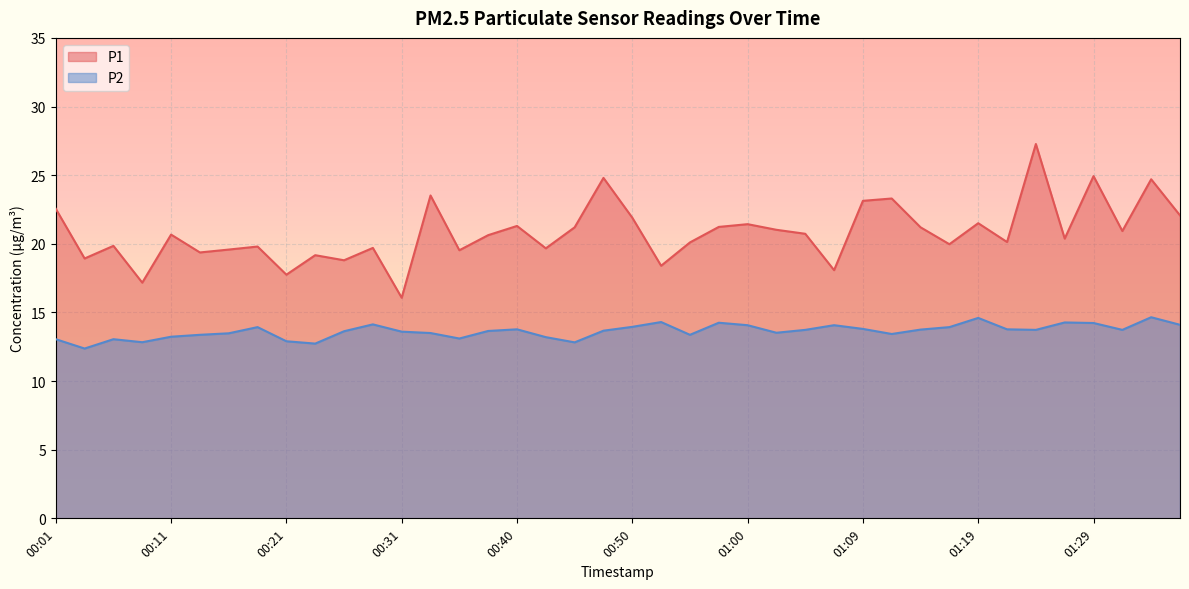

Which series has the largest range (max minus min)?

P1